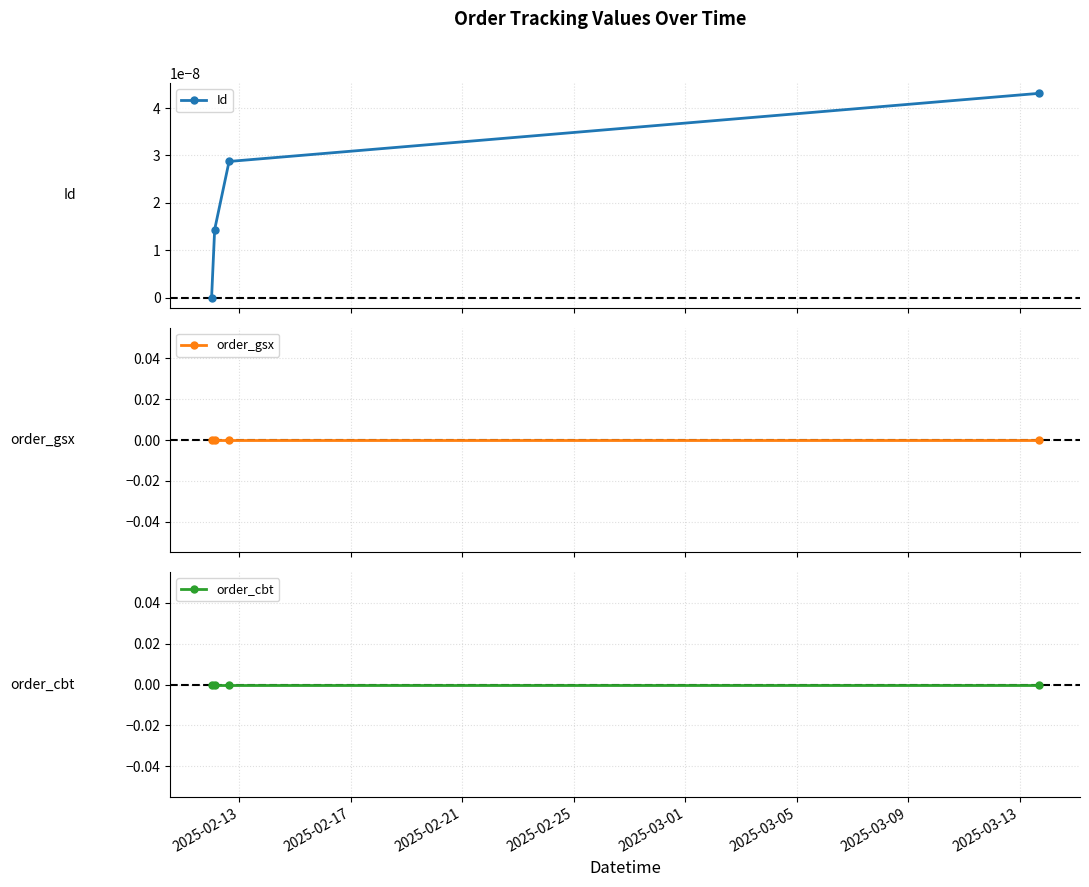

True or false: Id has more than 0 interior local peaks.

False